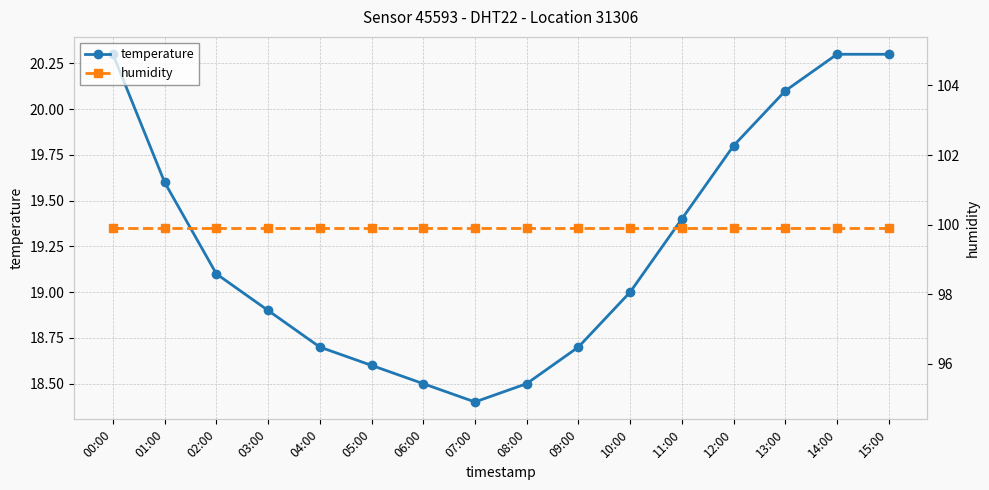

What position from the right is 09:00?

7